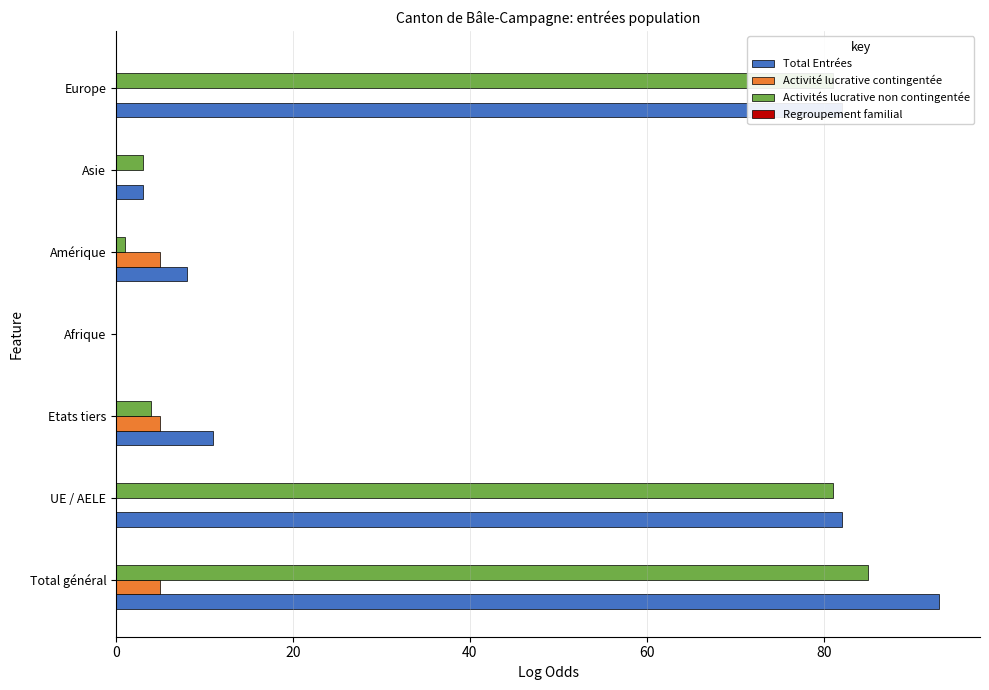

At which category is the sum across all series the highest?

Total général